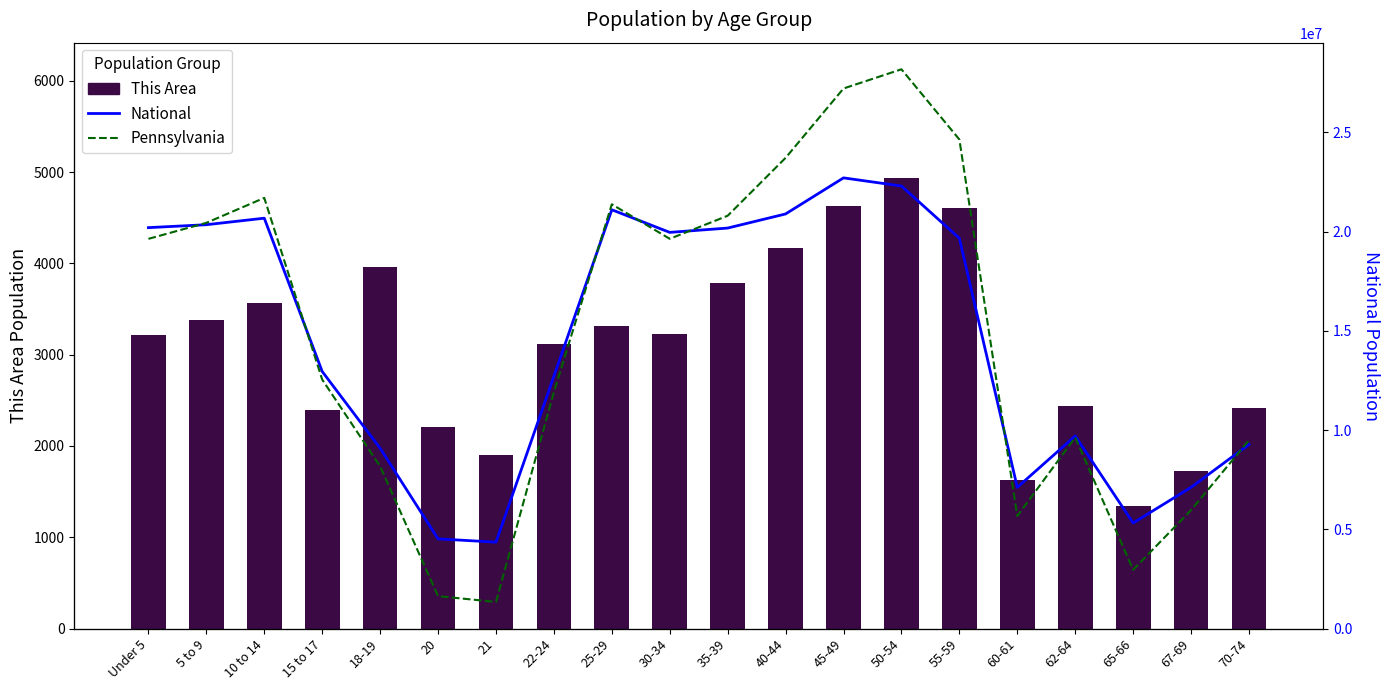

Which category has the lowest value in the This Area series?

65-66